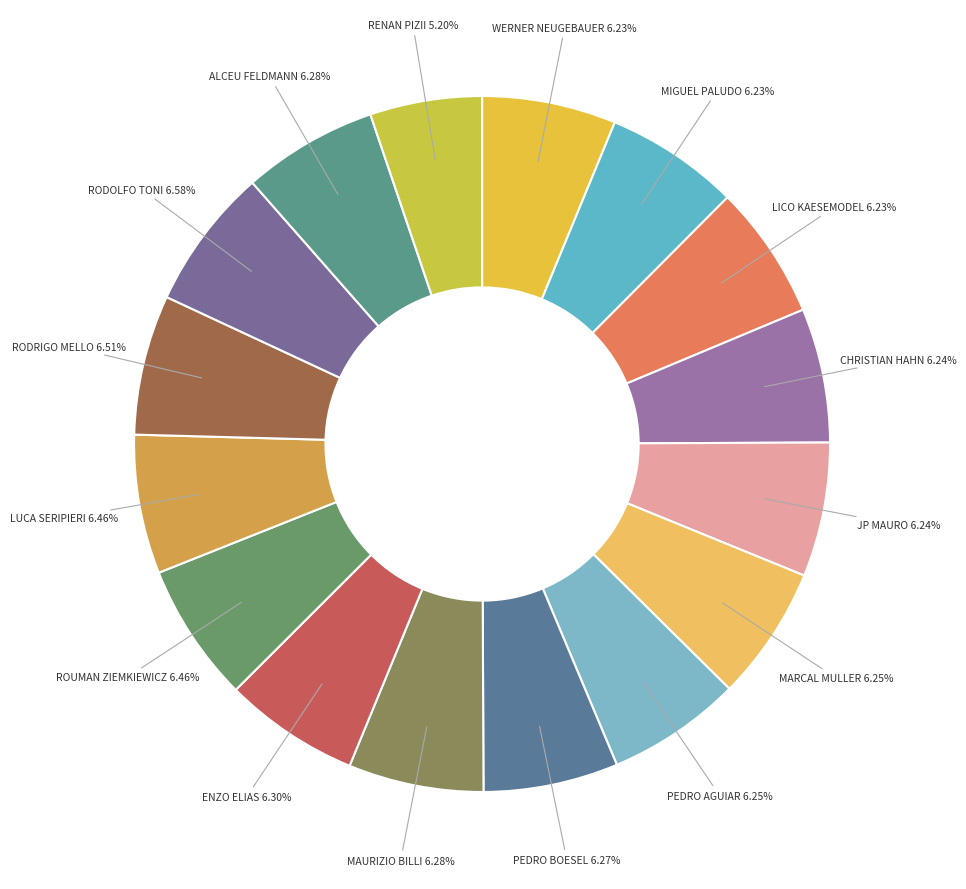

Is there a majority slice in this chart?

No